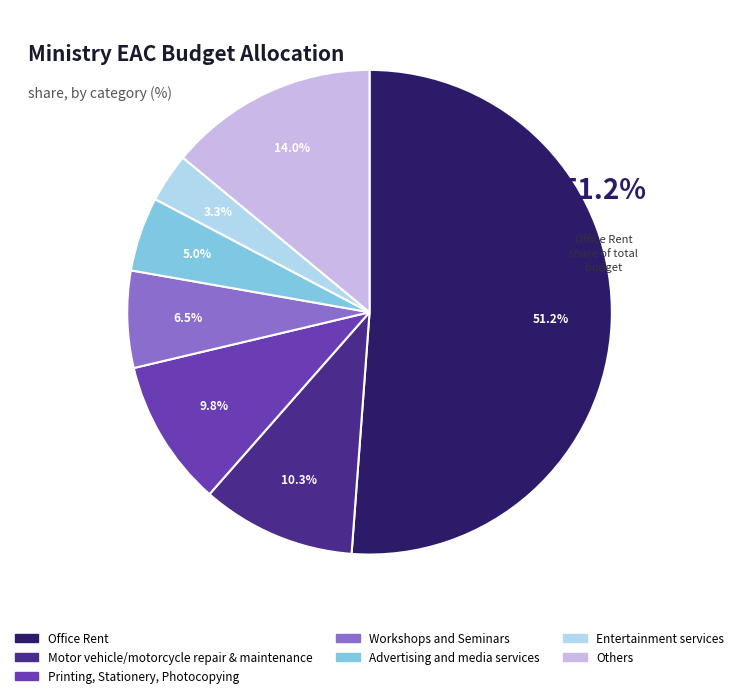

Does any single category account for the majority?

Yes